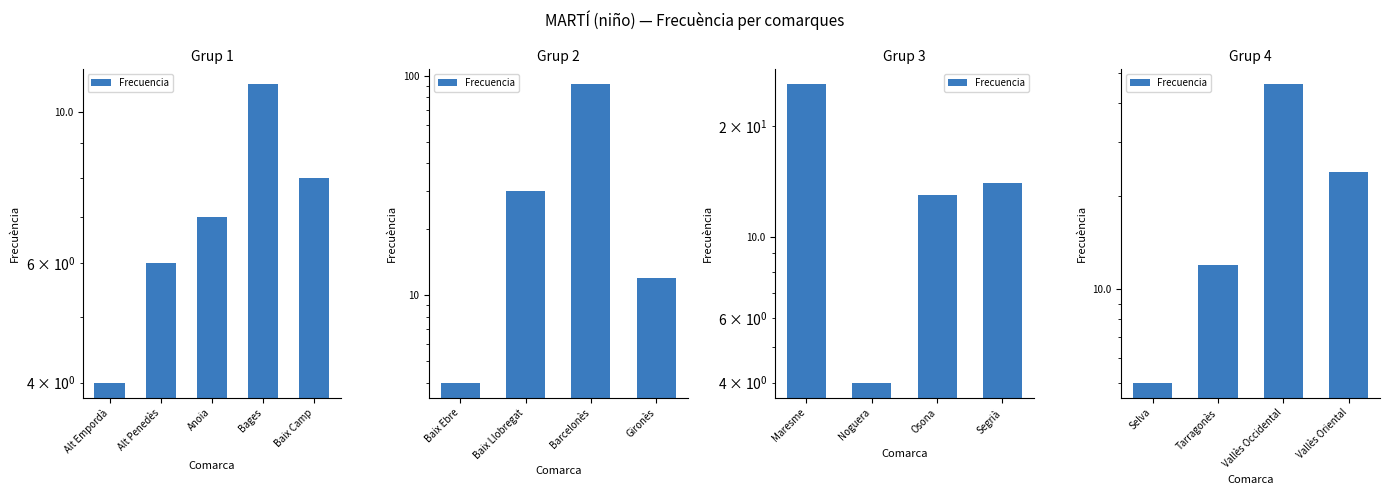

Are the bars horizontal?

No